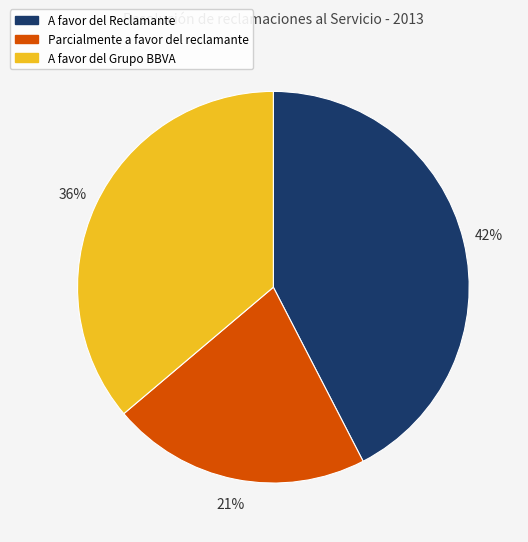

The Parcialmente a favor del reclamante slice represents 21% of the pie. True or false?

True